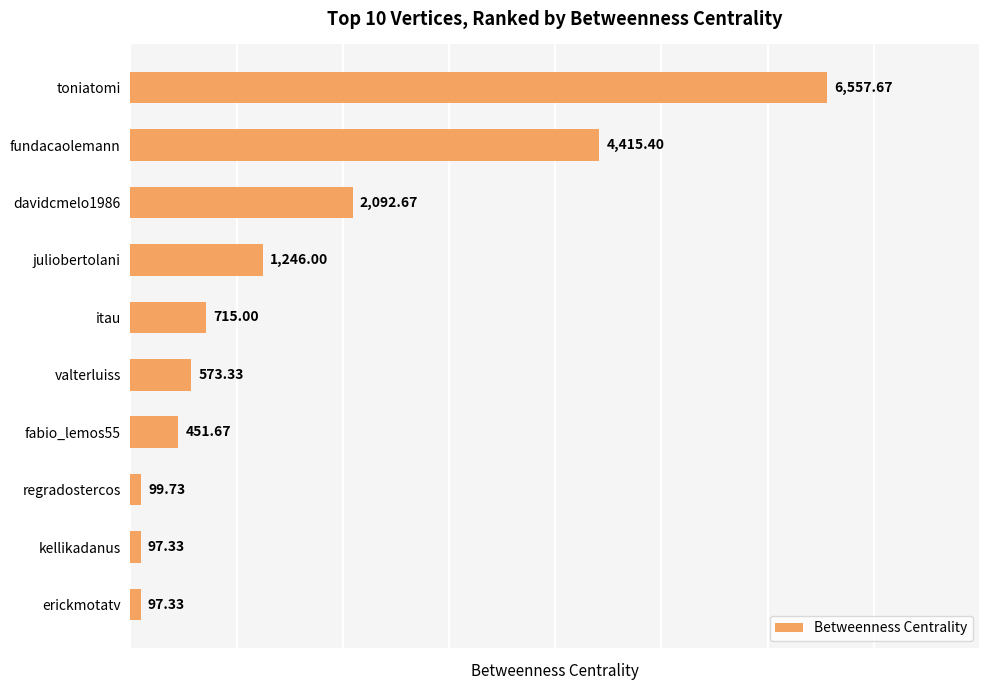

Approximately how many times larger is the value at davidcmelo1986 compared to itau?

2.9